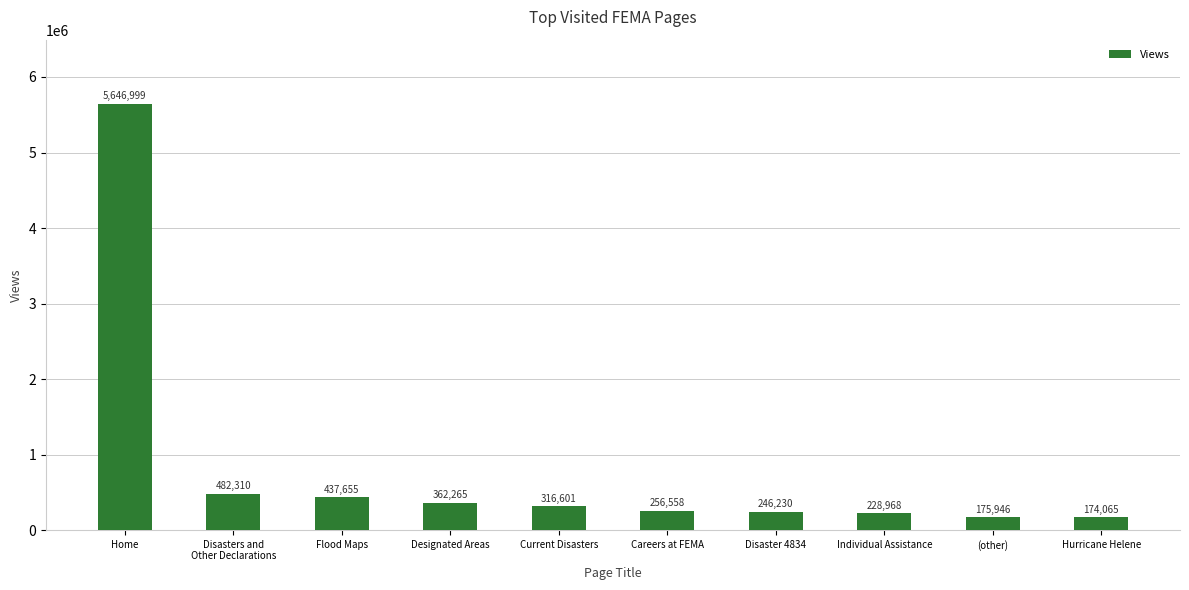

The value at Disaster 4834 is 246230. True or false?

True